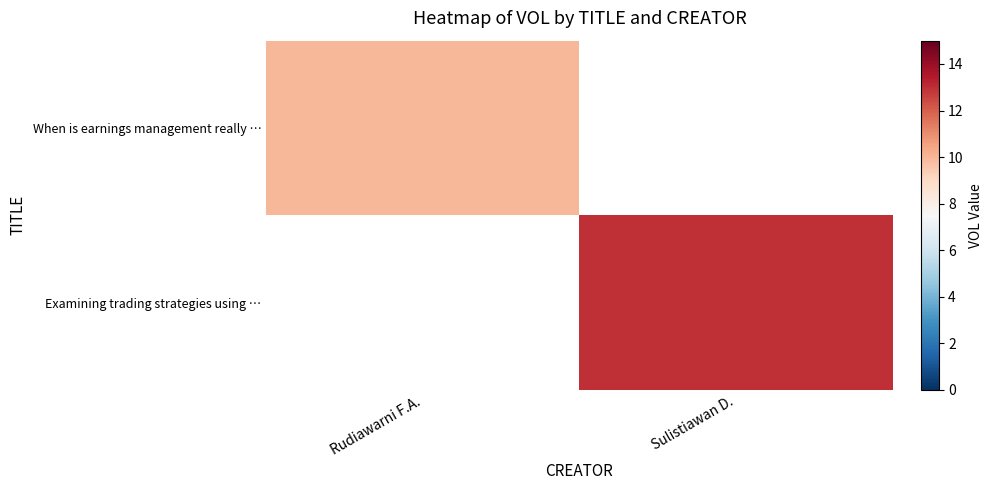

At which label is When is earnings management really … closest to 10?

Rudiawarni F.A.